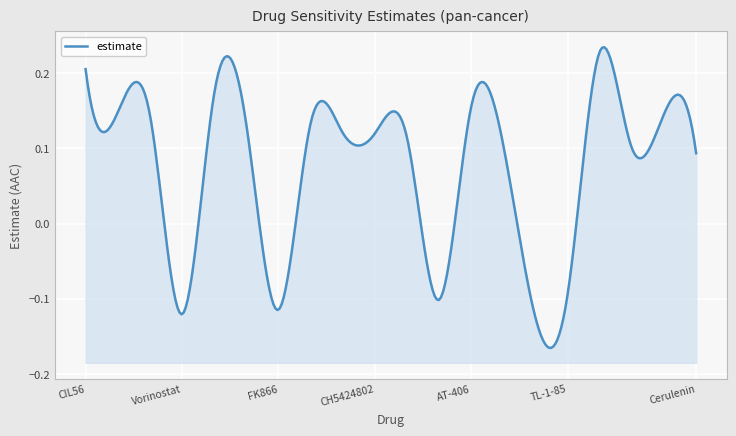

True or false: the data shows 0.2 at 16.

True